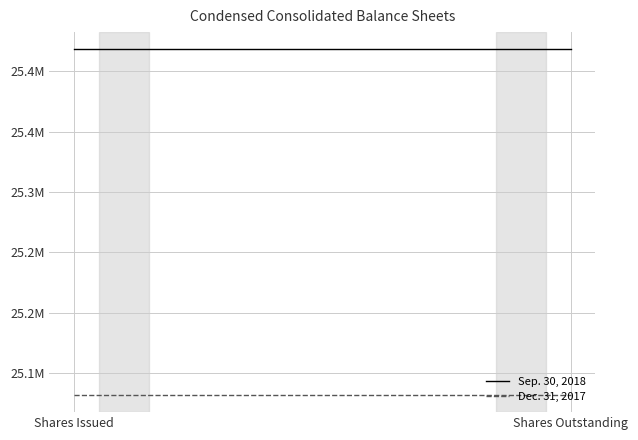

At how many categories does at least one series exceed 25202044?

2